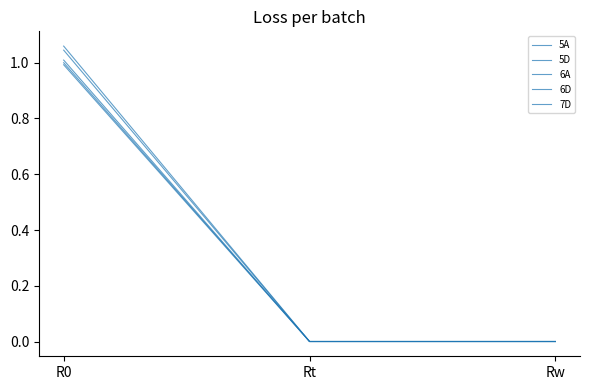

At Rt, list the series in order from largest to smallest.

6D, 5A, 5D, 6A, 7D